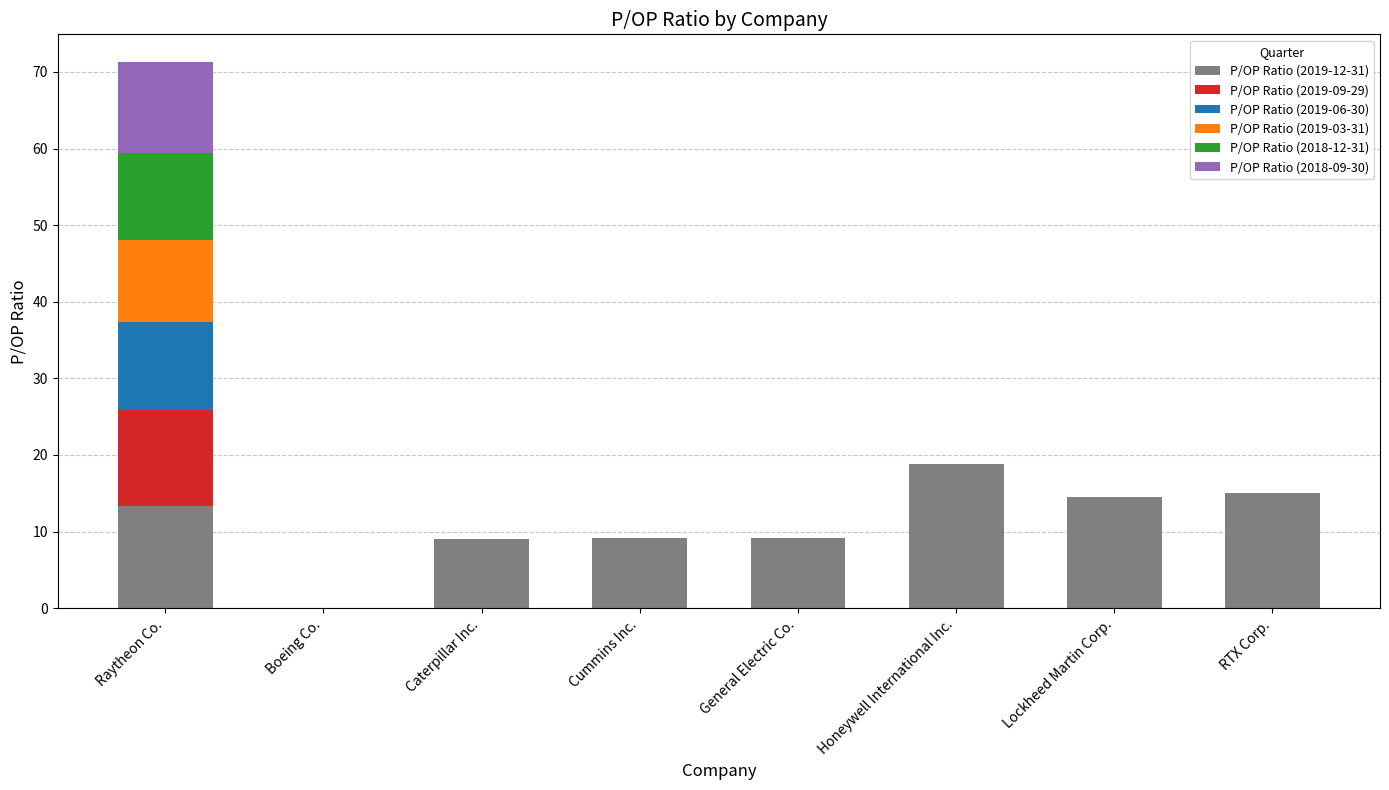

Is it true that P/OP Ratio (2019-12-31) equals 4.8 at Caterpillar Inc.?

False